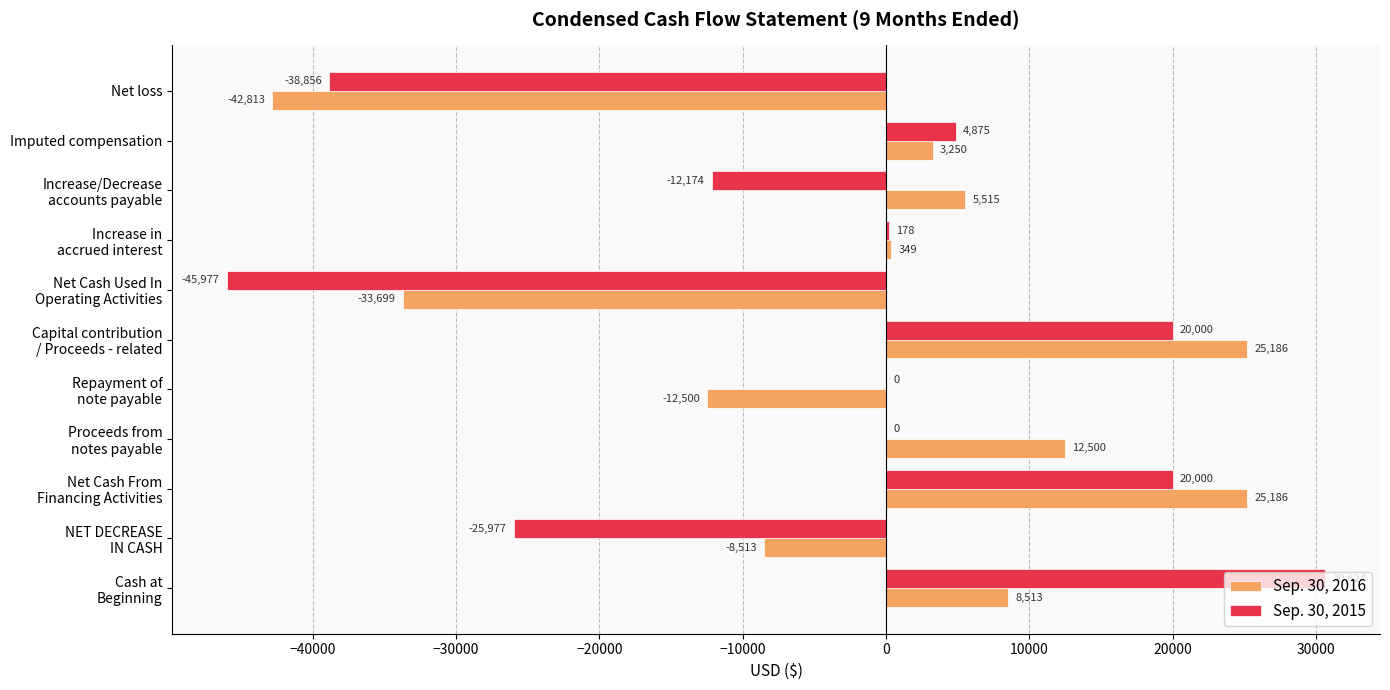

What is the total value across all series at Net loss?

-81669